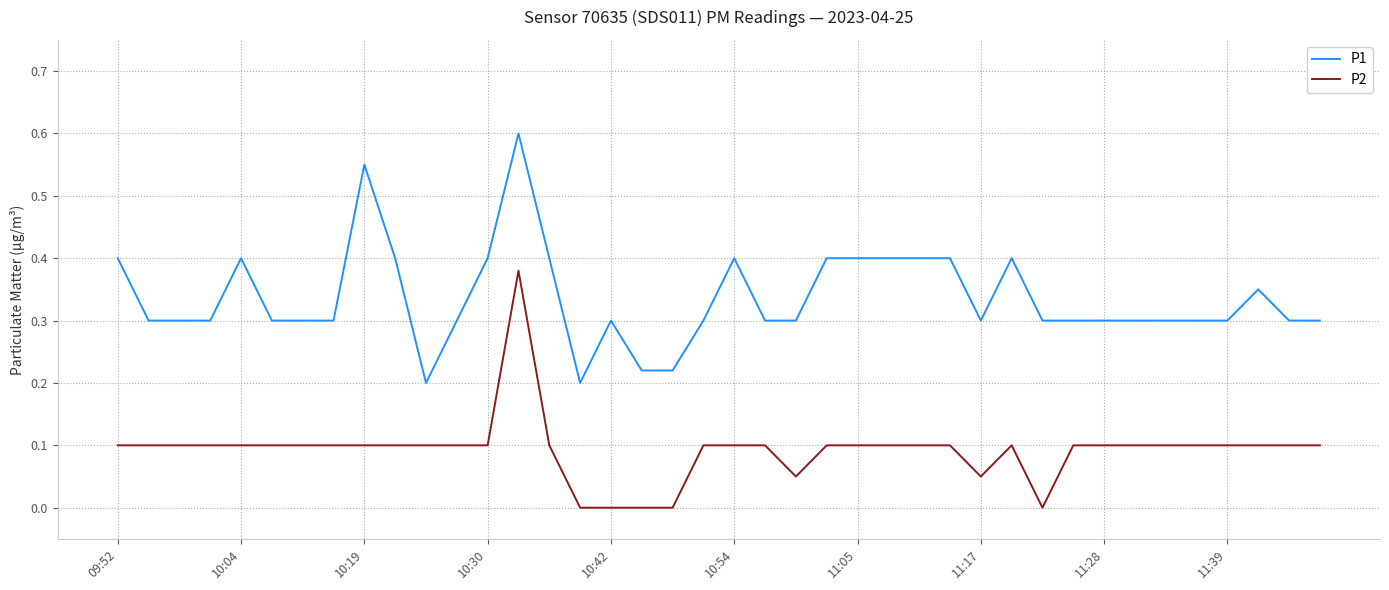

What is the sum of all P2 values?

3.7